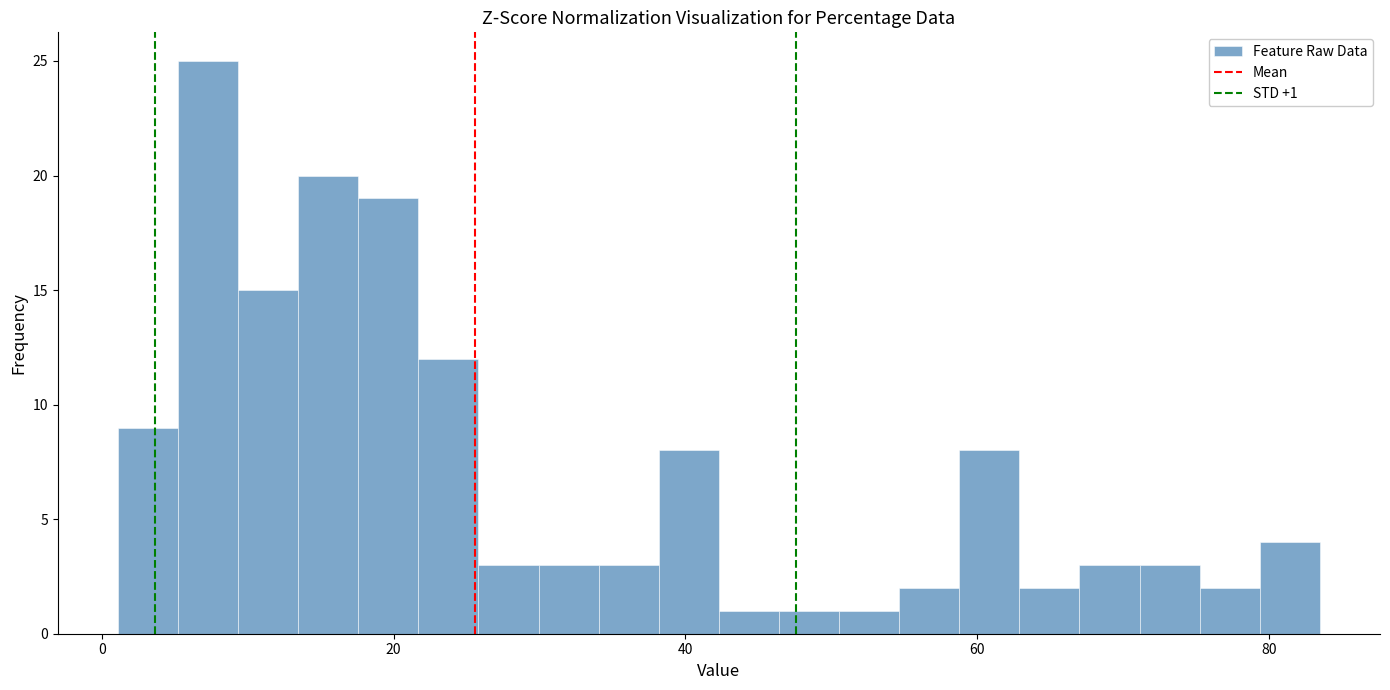

Around what value on the x-axis is the tallest bar? Give the approximate position of its centre, as read against the axis.

8